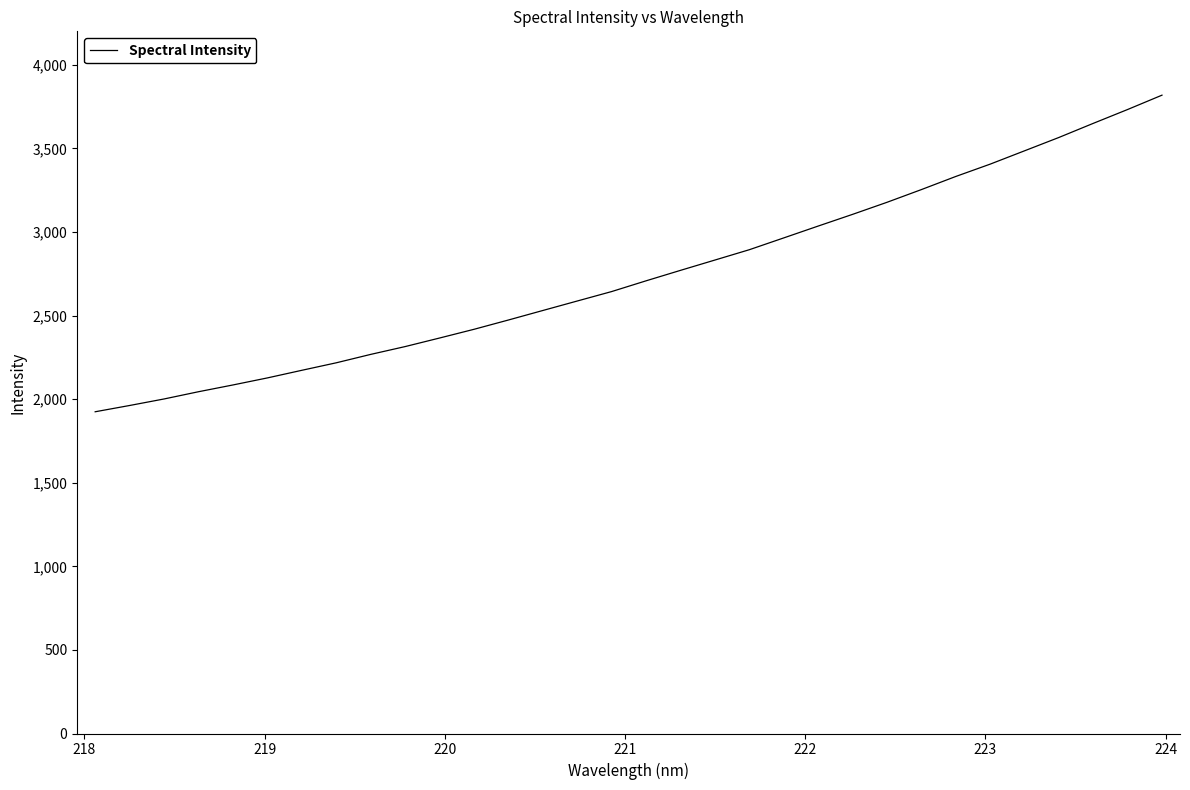

What is the difference between the maximum and minimum values?

1894.1